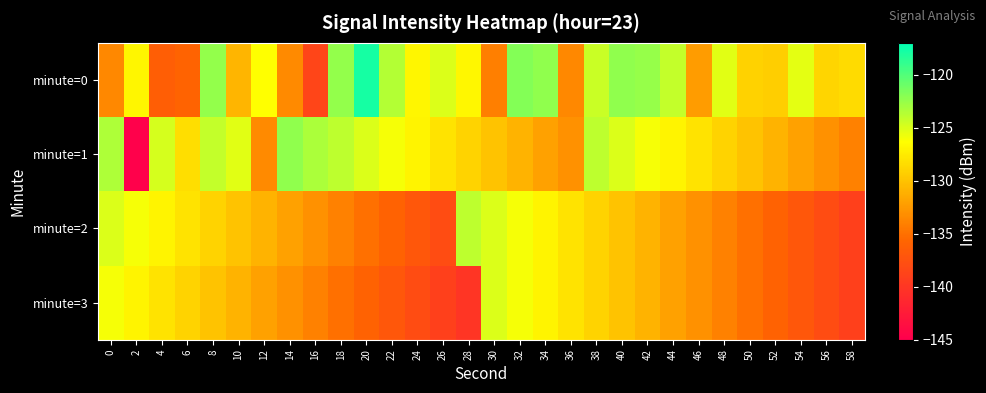

Reading right to left, extract all data points from this chart.

minute=0: 58=-128.5	56=-128.8	54=-125.4	52=-129.3	50=-129.1	48=-125.2	46=-132.3	44=-124.2	42=-122.6	40=-122.3	38=-124.3	36=-133.6	34=-122.3	32=-121.8	30=-134.1	28=-126.8	26=-125.0	24=-126.9	22=-123.6	20=-117.8	18=-122.5	16=-138.6	14=-133.5	12=-126.4	10=-130.9	8=-122.4	6=-135.9	4=-136.3	2=-127.0	0=-133.6
minute=1: 58=-134.0	56=-133.0	54=-132.0	52=-131.0	50=-130.0	48=-129.0	46=-128.0	44=-127.0	42=-126.0	40=-125.0	38=-124.0	36=-133.0	34=-132.0	32=-131.0	30=-130.0	28=-129.0	26=-128.0	24=-127.0	22=-126.0	20=-125.0	18=-123.9	16=-123.3	14=-122.3	12=-133.4	10=-125.2	8=-124.2	6=-128.3	4=-124.8	2=-144.9	0=-123.4
minute=2: 58=-139.0	56=-138.0	54=-137.0	52=-136.0	50=-135.0	48=-134.0	46=-133.0	44=-132.0	42=-131.0	40=-130.0	38=-129.0	36=-128.0	34=-127.0	32=-126.0	30=-125.0	28=-124.0	26=-138.0	24=-137.0	22=-136.0	20=-135.0	18=-134.0	16=-133.0	14=-132.0	12=-131.0	10=-130.0	8=-129.0	6=-128.0	4=-127.0	2=-126.0	0=-125.0
minute=3: 58=-139.0	56=-138.0	54=-137.0	52=-136.0	50=-135.0	48=-134.0	46=-133.0	44=-132.0	42=-131.0	40=-130.0	38=-129.0	36=-128.0	34=-127.0	32=-126.0	30=-125.0	28=-140.0	26=-139.0	24=-138.0	22=-137.0	20=-136.0	18=-135.0	16=-134.0	14=-133.0	12=-132.0	10=-131.0	8=-130.0	6=-129.0	4=-128.0	2=-127.0	0=-126.0